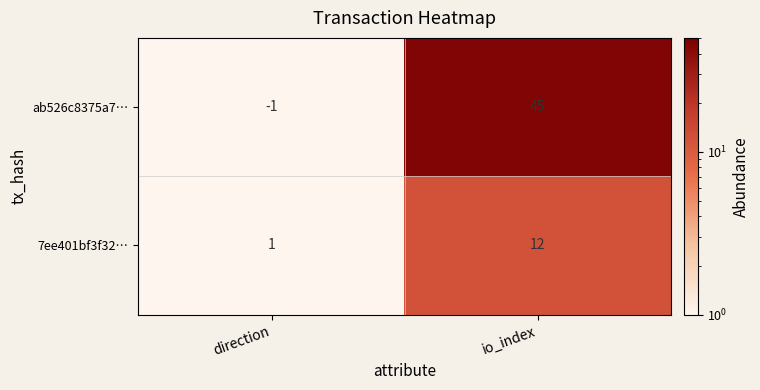

Reading left to right, extract all data points from this chart.

ab526c8375a7…: -1	45
7ee401bf3f32…: 1	12